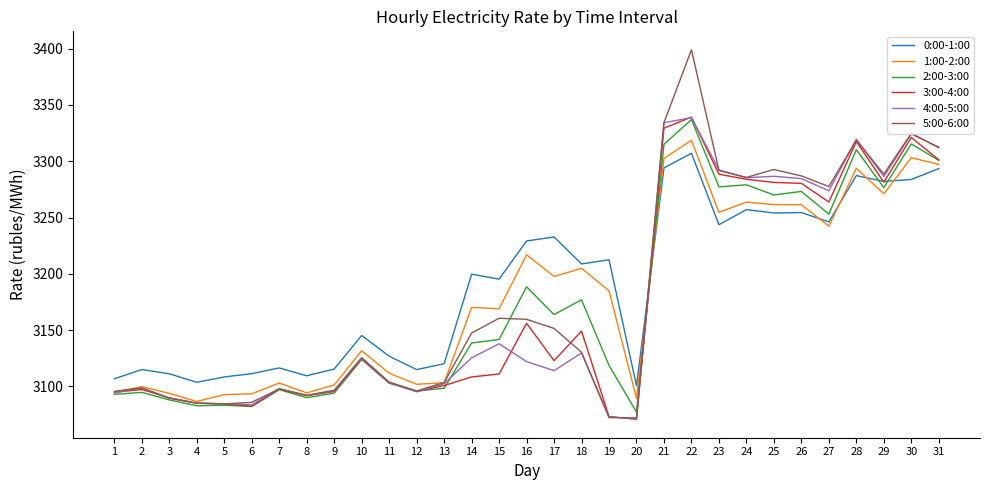

What is the sum of the 3:00-4:00 values at 11 and 23?

6391.8